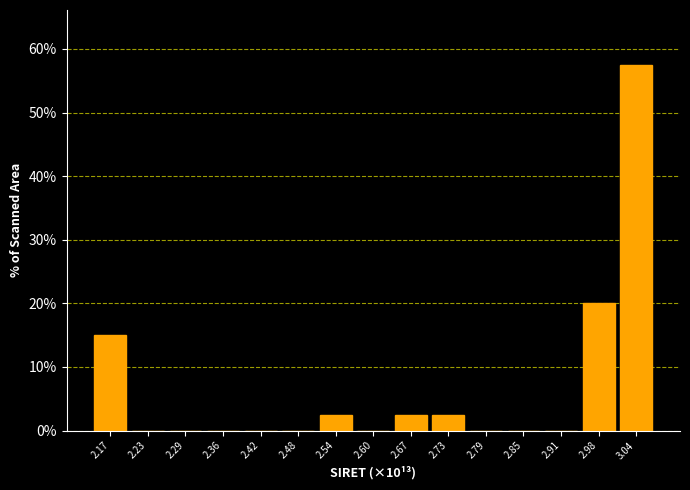

Reading left to right, list all the values displayed in this chart.

2.17=15.0	2.23=0.0	2.29=0.0	2.36=0.0	2.42=0.0	2.48=0.0	2.54=2.5	2.60=0.0	2.67=2.5	2.73=2.5	2.79=0.0	2.85=0.0	2.91=0.0	2.98=20.0	3.04=57.5